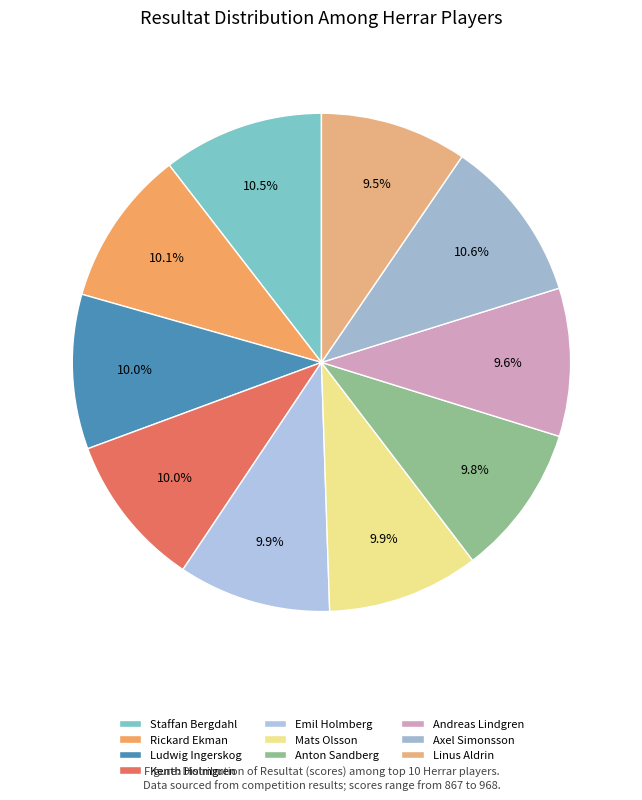

Which slice is the largest?

Axel Simonsson